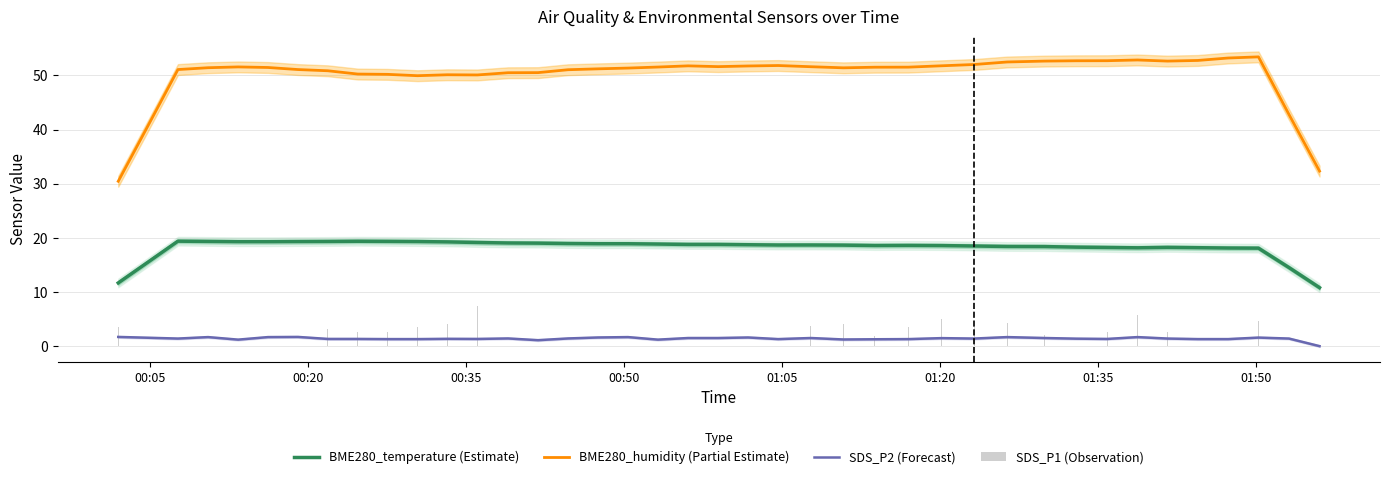

True or false: SDS_P2 (Forecast) and BME280_temperature (Estimate) intersect in this chart.

False